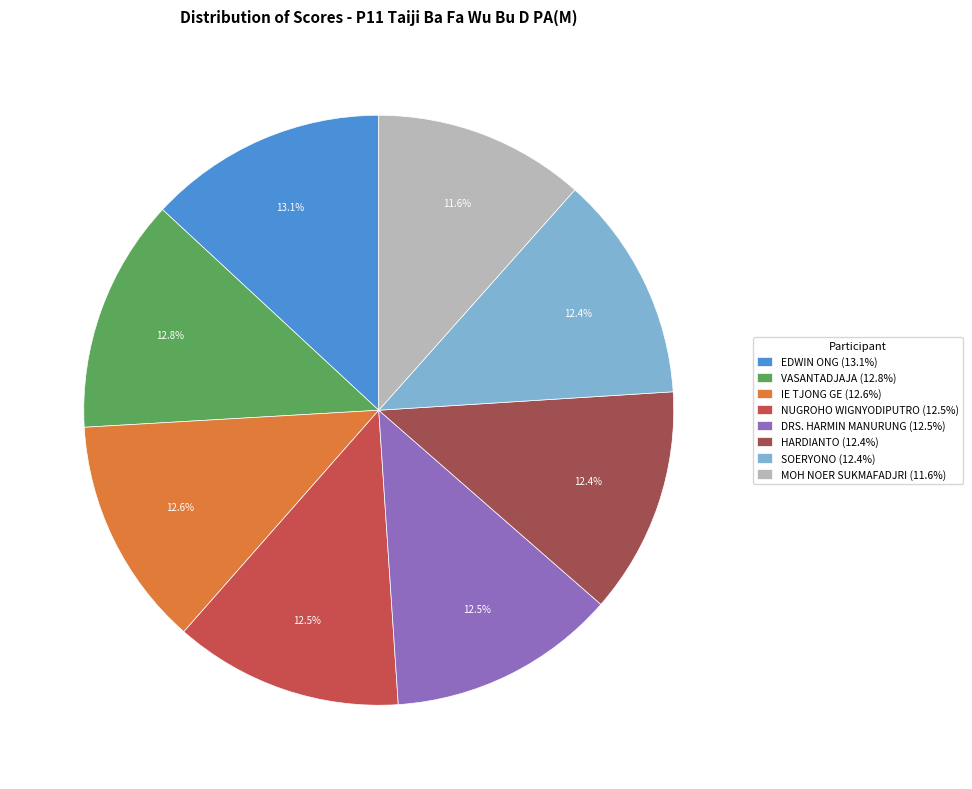

To the nearest percent, what percentage of the pie is EDWIN ONG?

13%